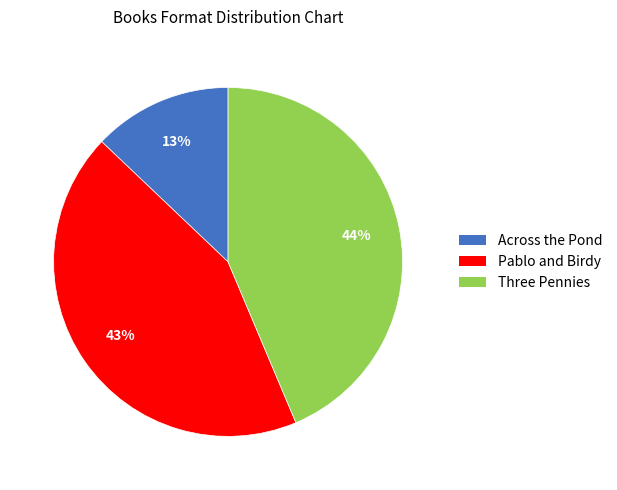

Is there any slice that represents more than half of the pie?

No